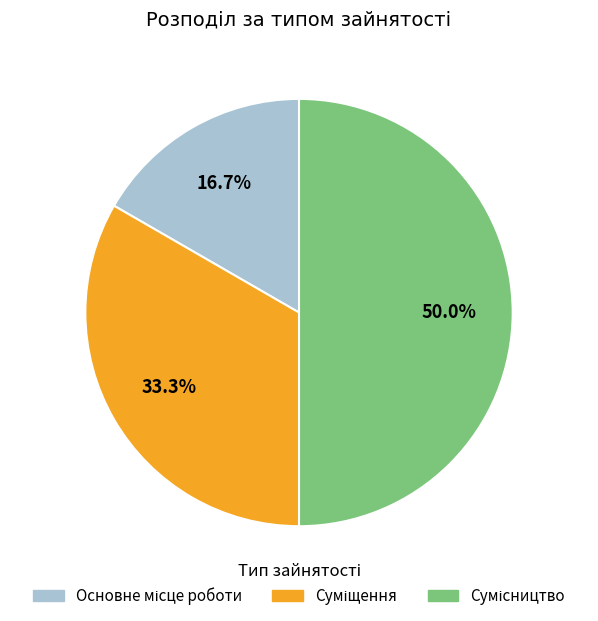

How many segments does this pie chart have?

3